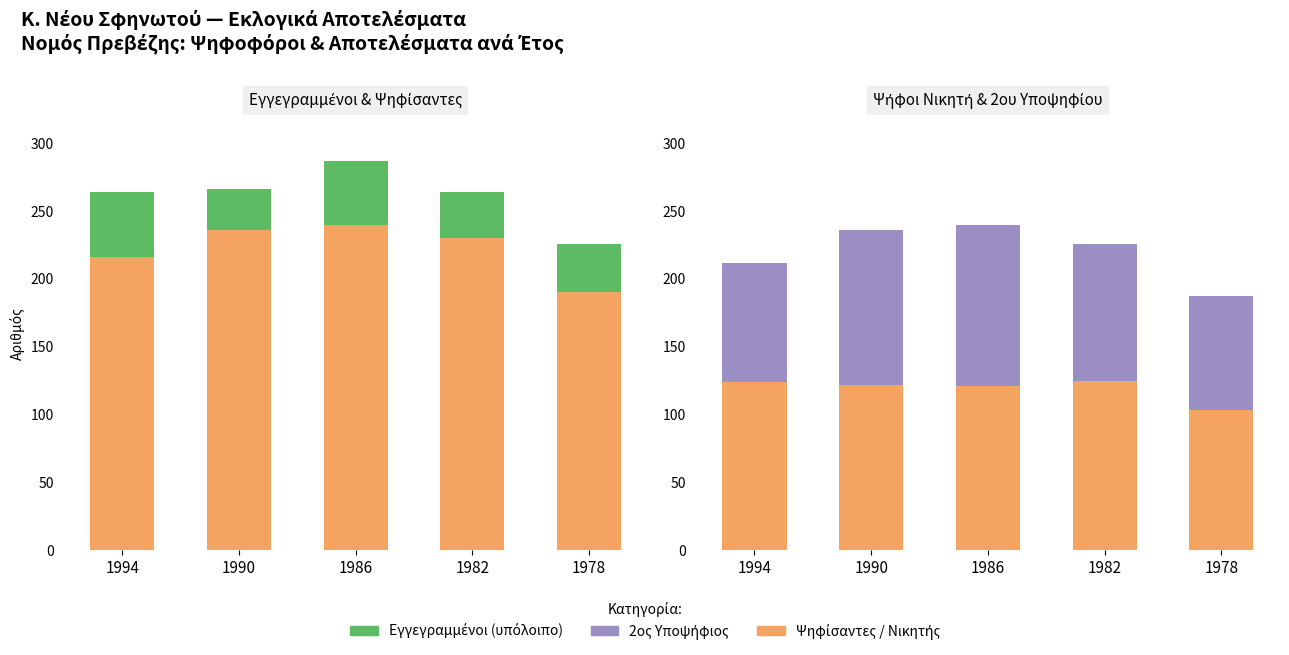

Does the chart contain stacked bars?

No